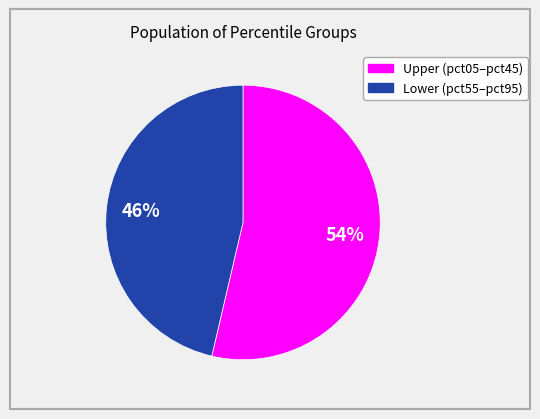

Is there any slice that represents more than half of the pie?

Yes